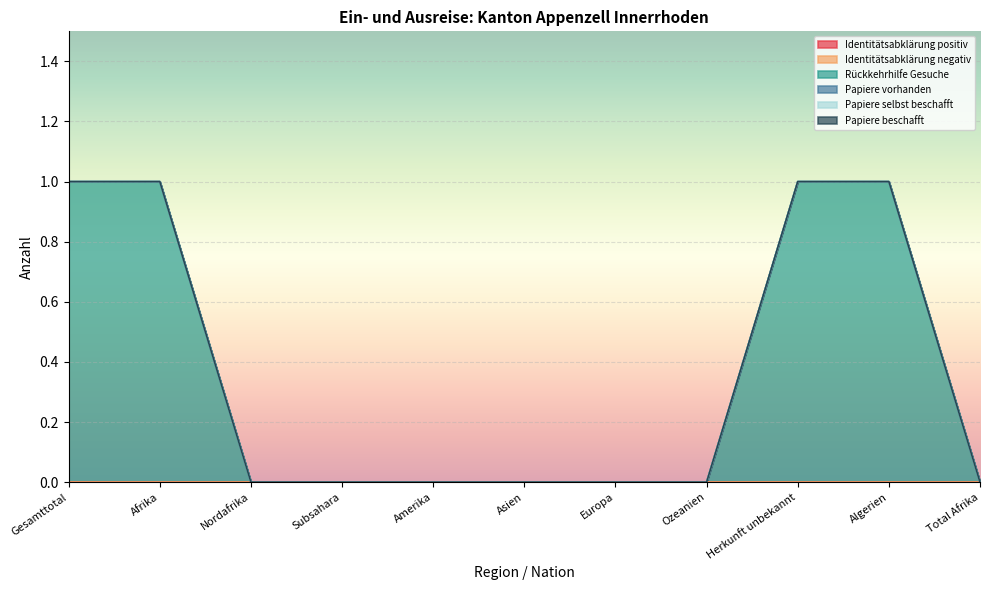

True or false: Rückkehrhilfe Gesuche has more than 0 interior local peaks.

False